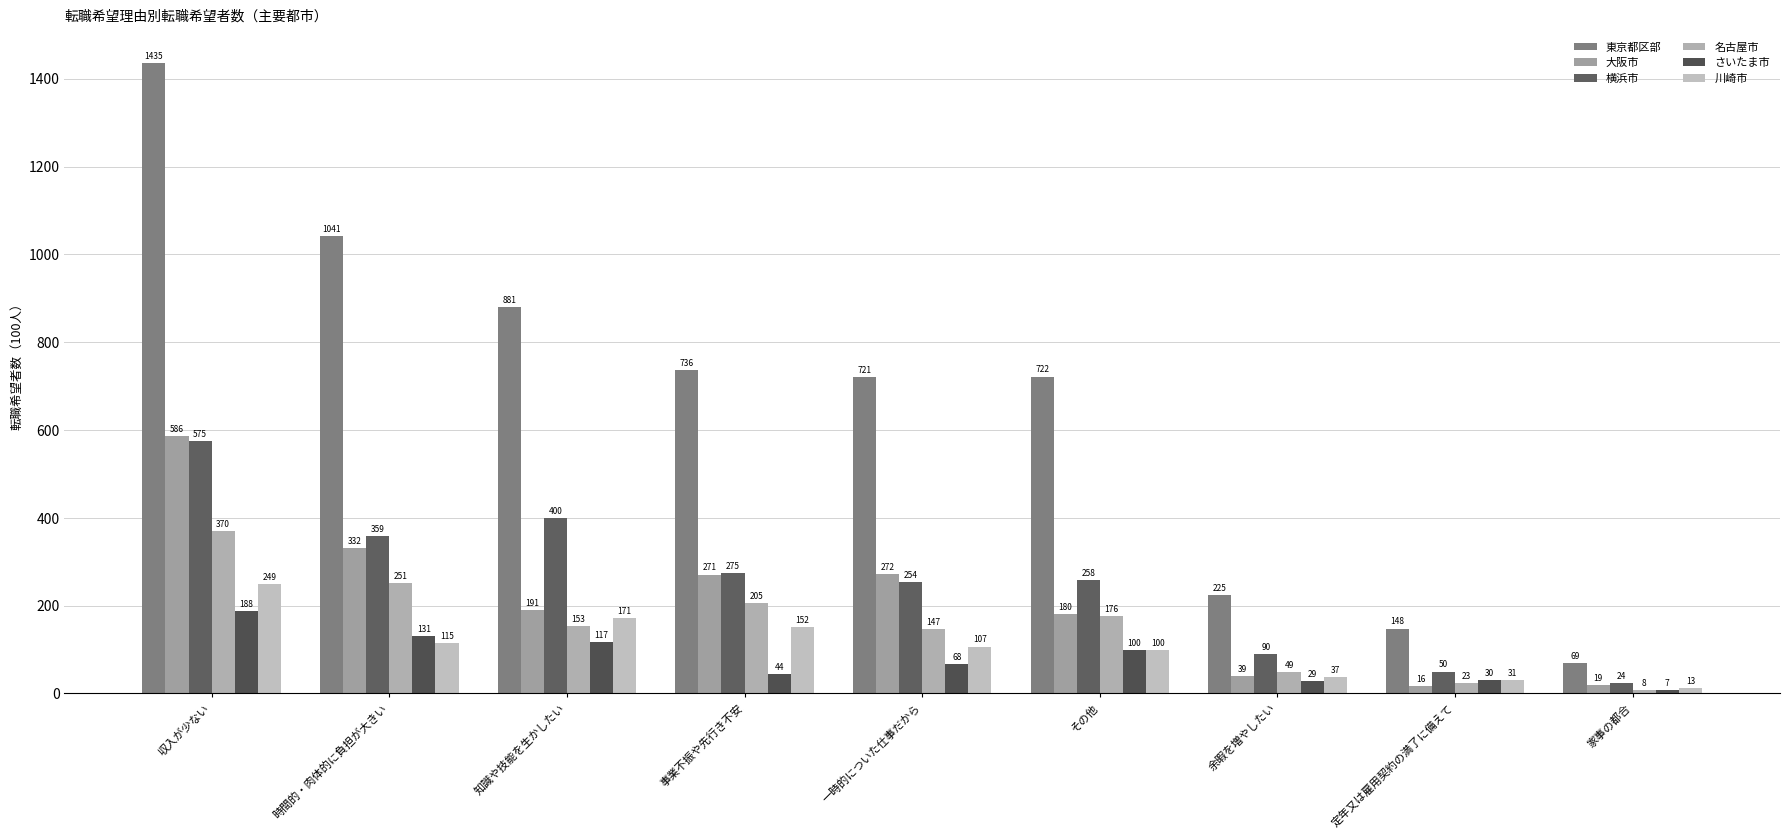

Rank the series by their maximum value, from highest to lowest.

東京都区部, 大阪市, 横浜市, 名古屋市, 川崎市, さいたま市